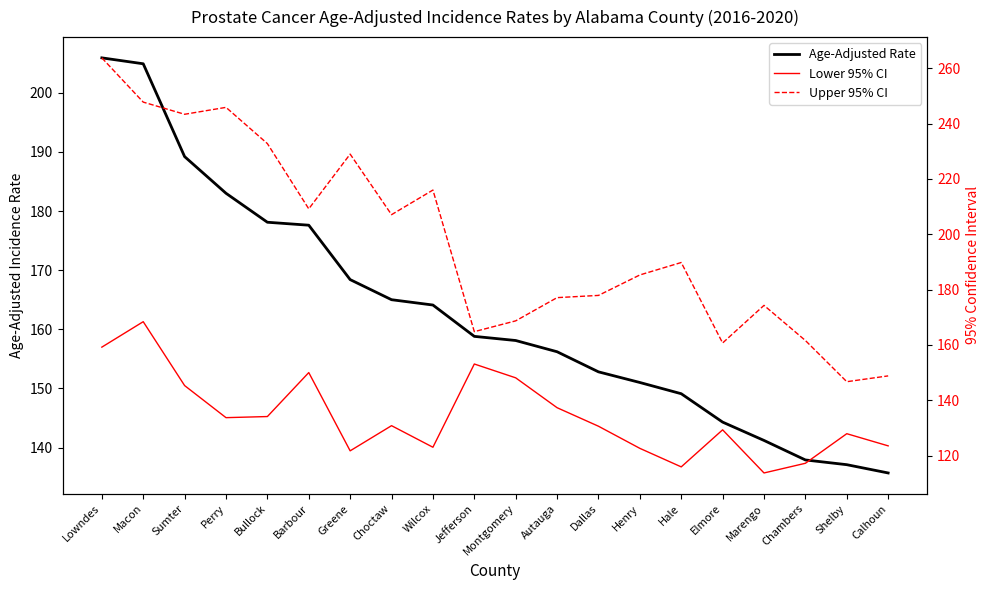

The value of Age-Adjusted Rate at Greene is 105.5. True or false?

False